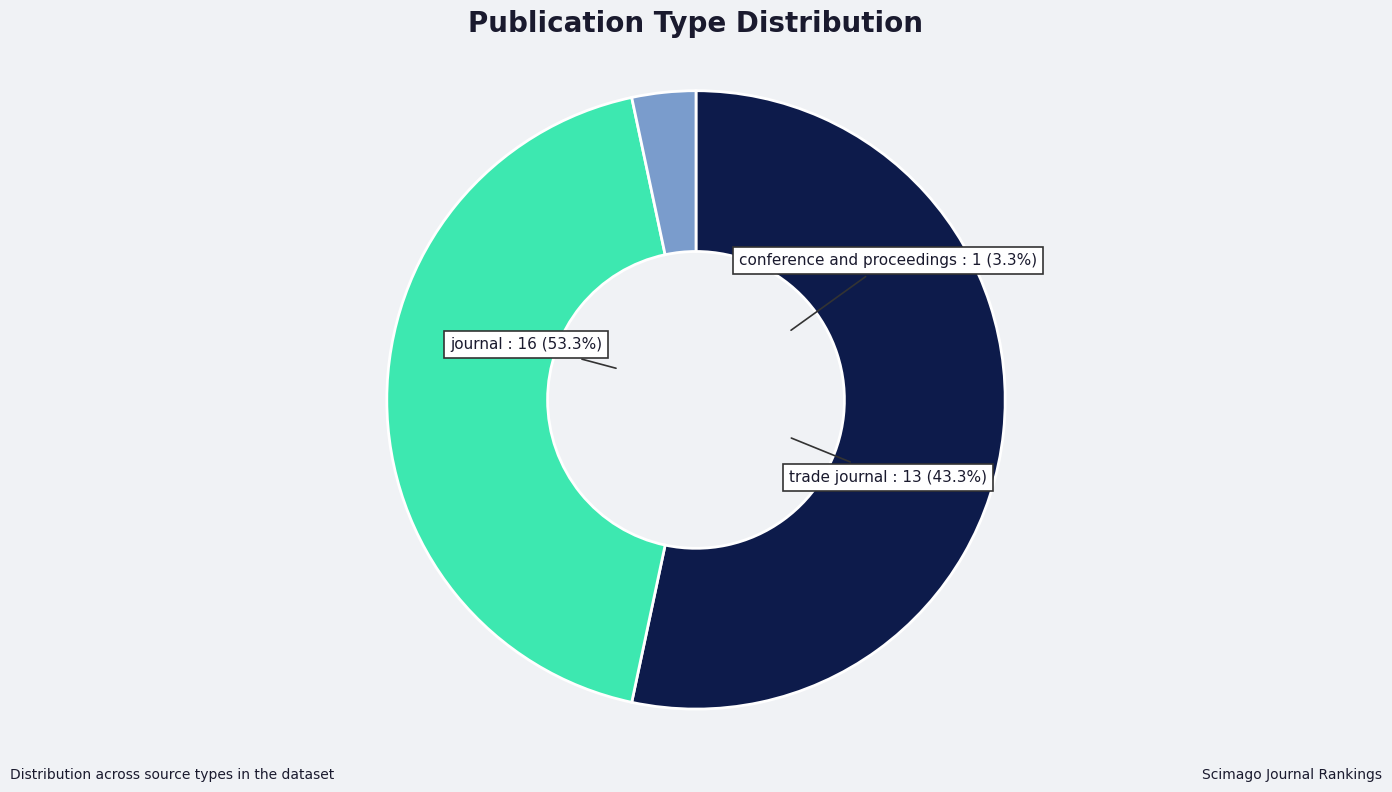

To the nearest percent, what is the difference between the conference and proceedings and trade journal slice percentages?

40%